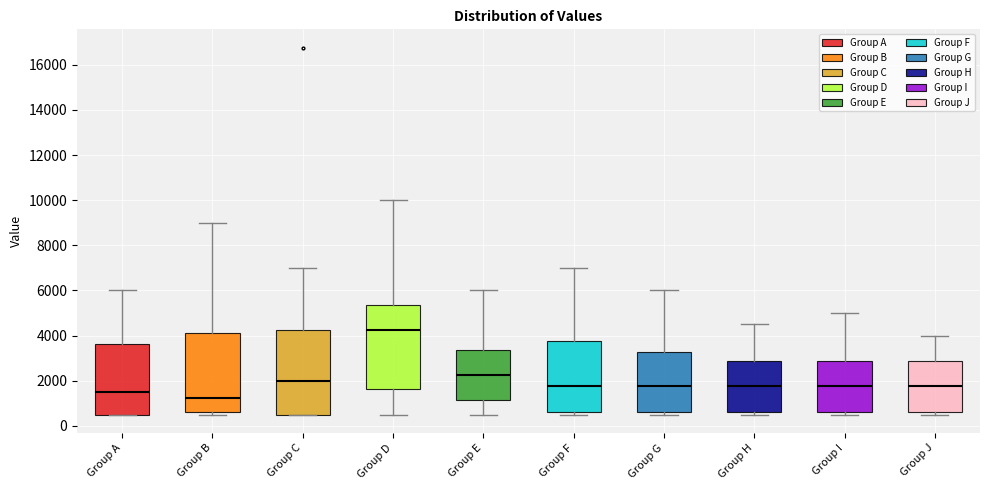

Which box's median line is the highest?

Group D